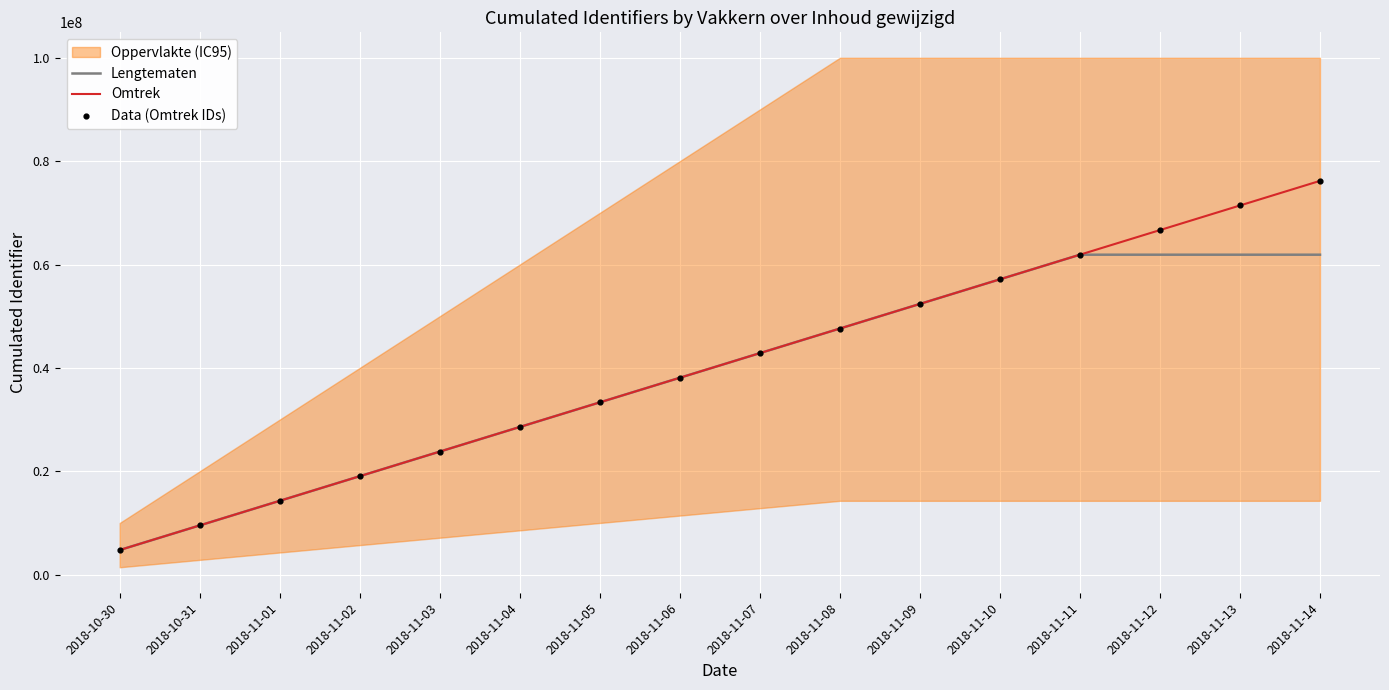

At which category is the sum across all series the highest?

2018-11-14